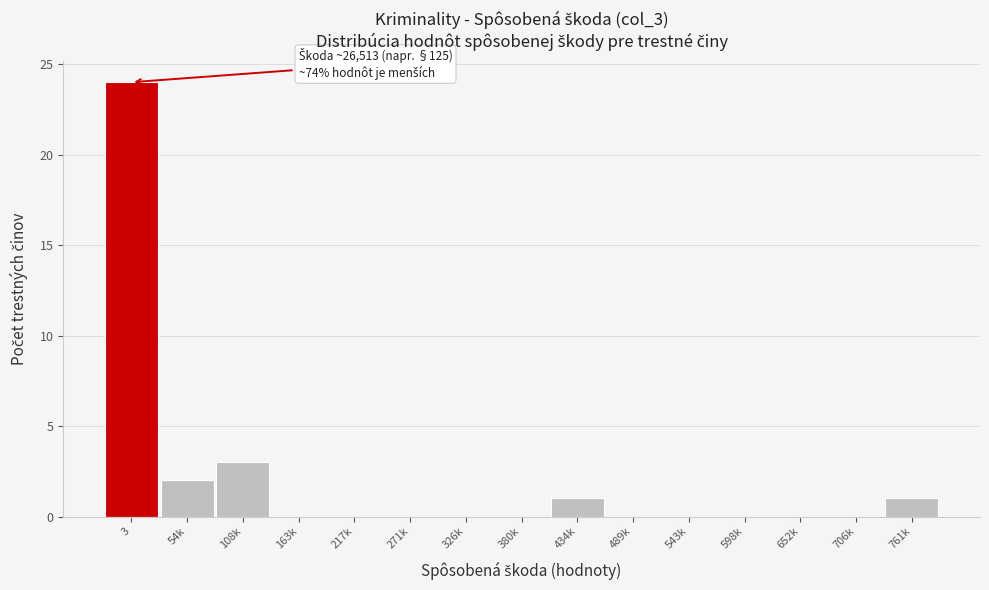

Reading right to left, transcribe all the data shown in this chart.

761k=1	706k=0	652k=0	598k=0	543k=0	489k=0	434k=1	380k=0	326k=0	271k=0	217k=0	163k=0	108k=3	54k=2	3=24